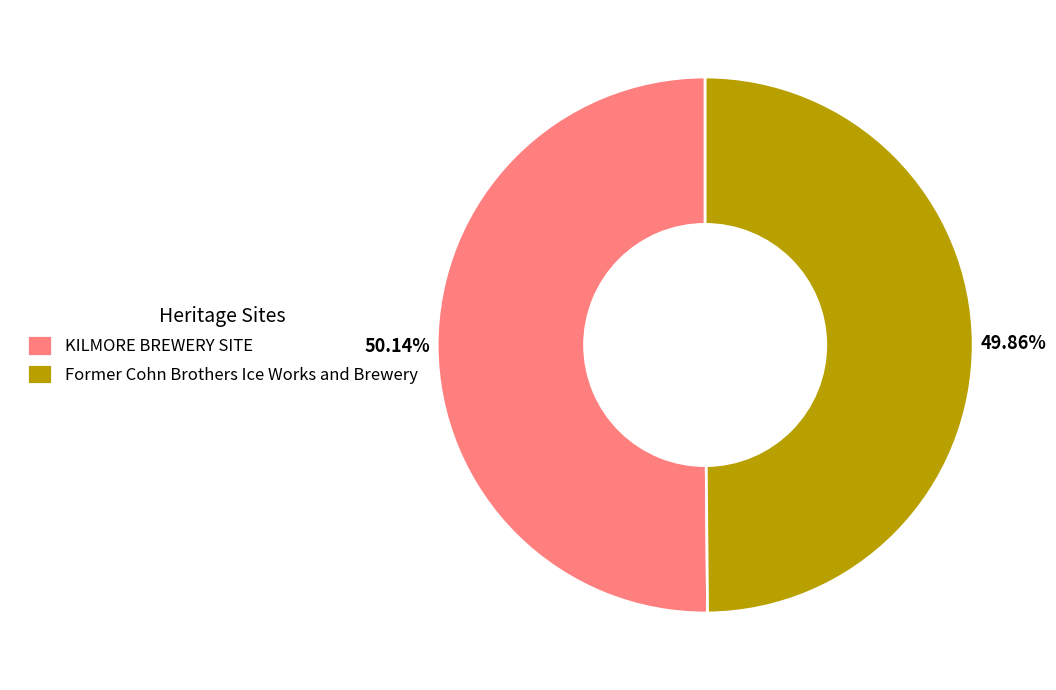

Approximately how many times larger is the value at Former Cohn Brothers Ice Works and Brewery compared to KILMORE BREWERY SITE?

1.0